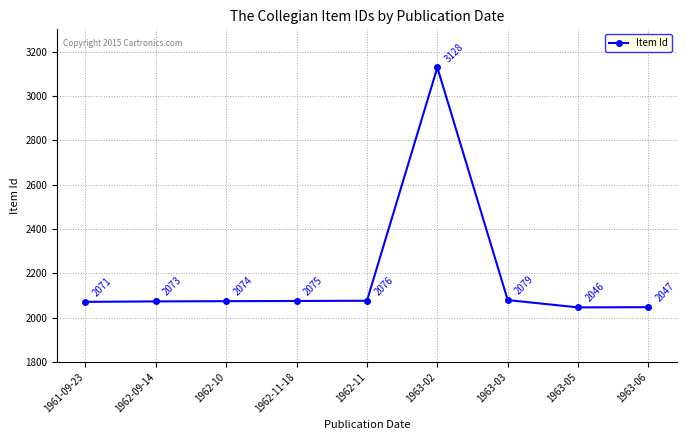

How many categories are shown in the chart?

9